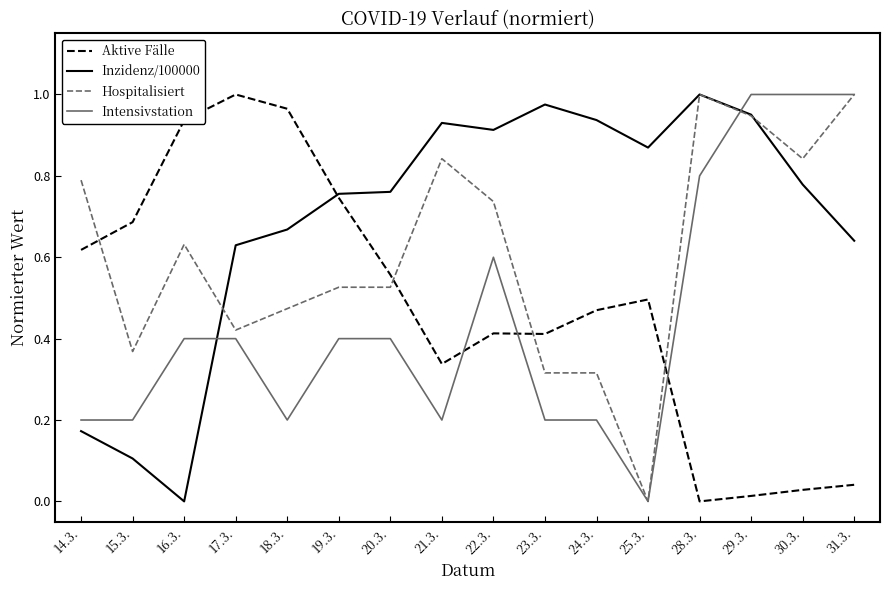

Which series changed the most between 20.3. and 25.3.?

Hospitalisiert